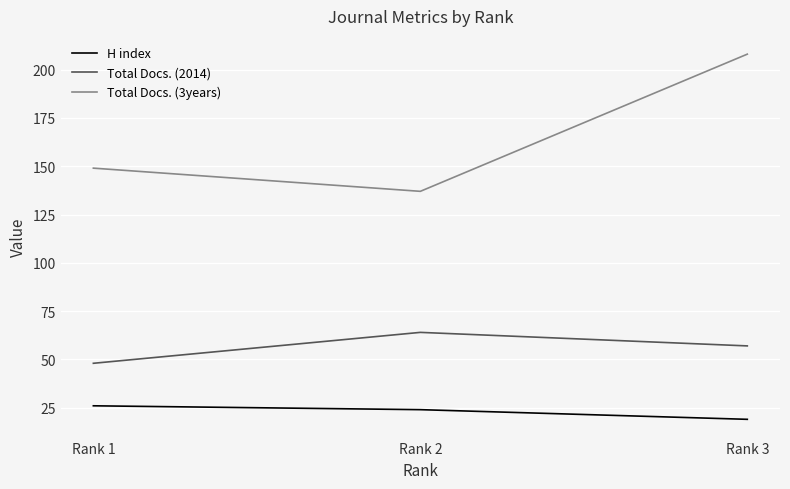

What is the average value of the Total Docs. (3years) series?

165